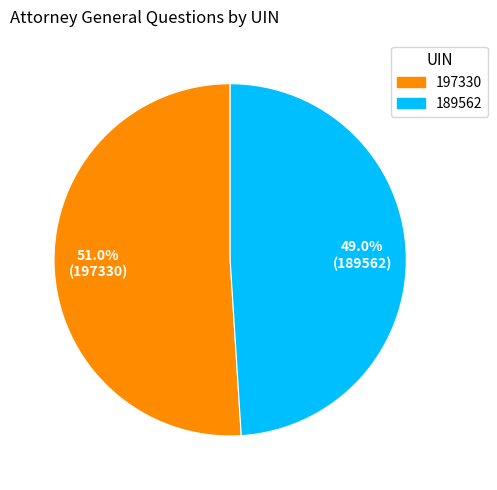

Combined, what portion of the pie is 189562 and 197330?

100.0%